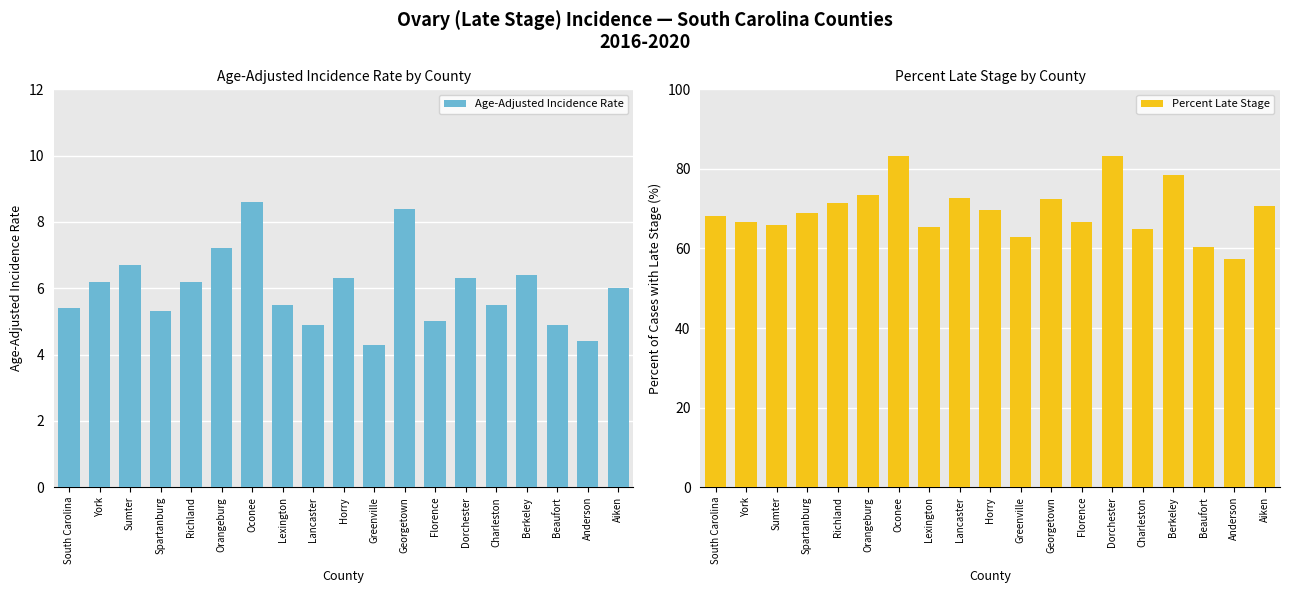

What is the average value of the Age-Adjusted Incidence Rate series?

6.0